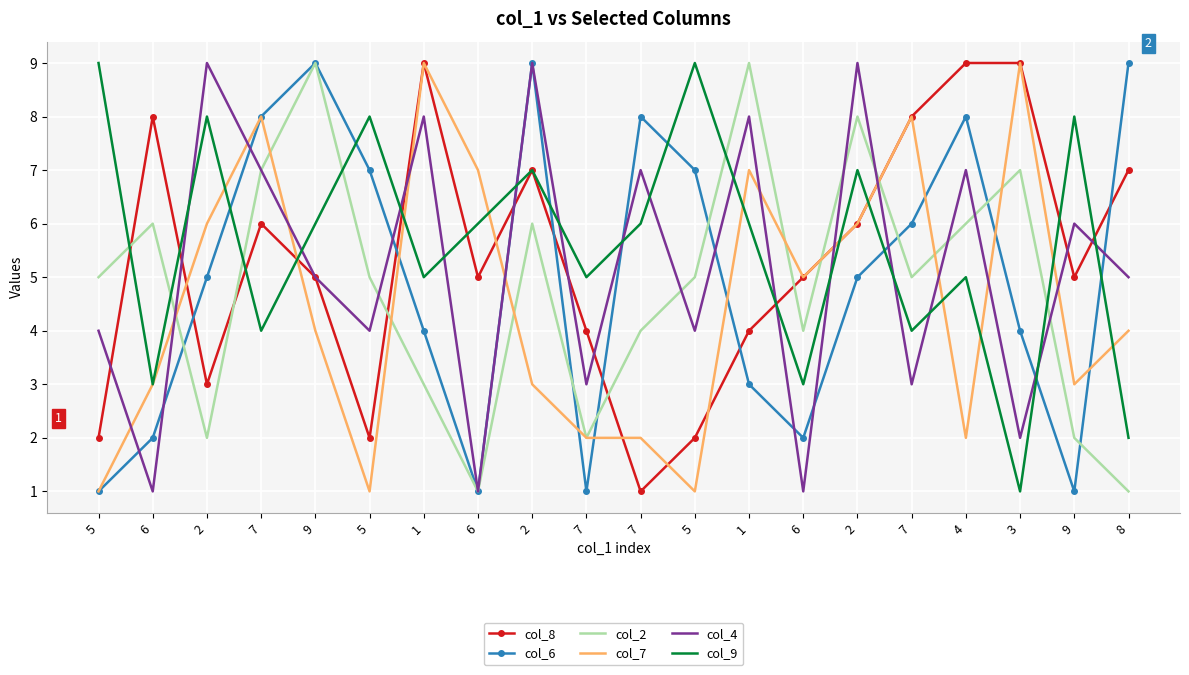

At how many categories does at least one series exceed 7?

17